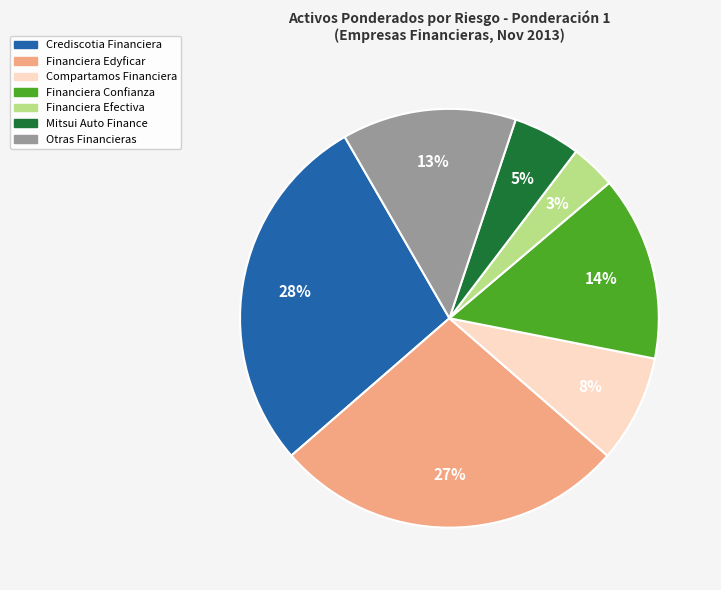

How many slices are in this pie chart?

7